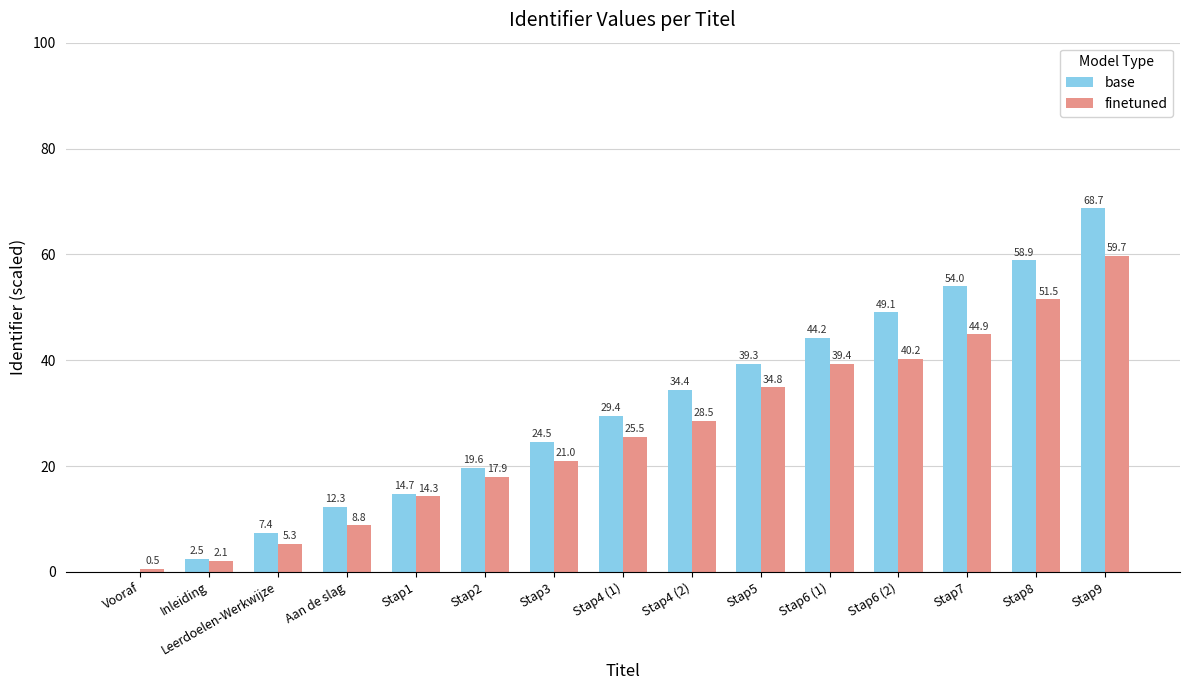

What position from the right is Vooraf?

15